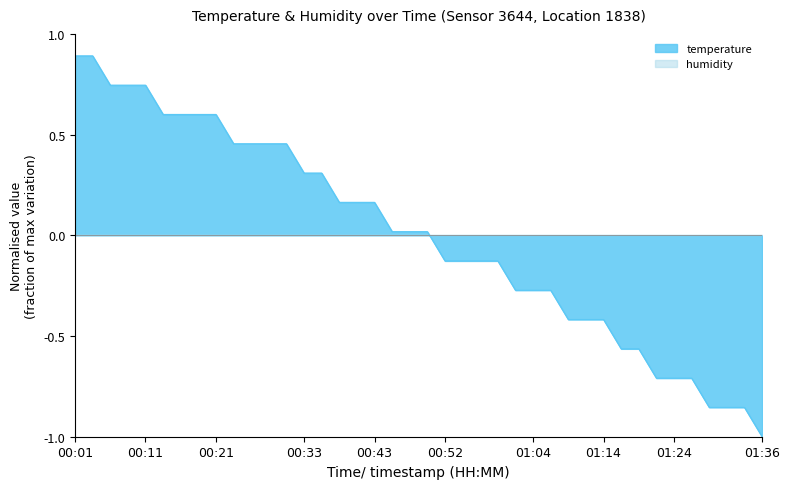

The value at 00:55 is -0.0. True or false?

False